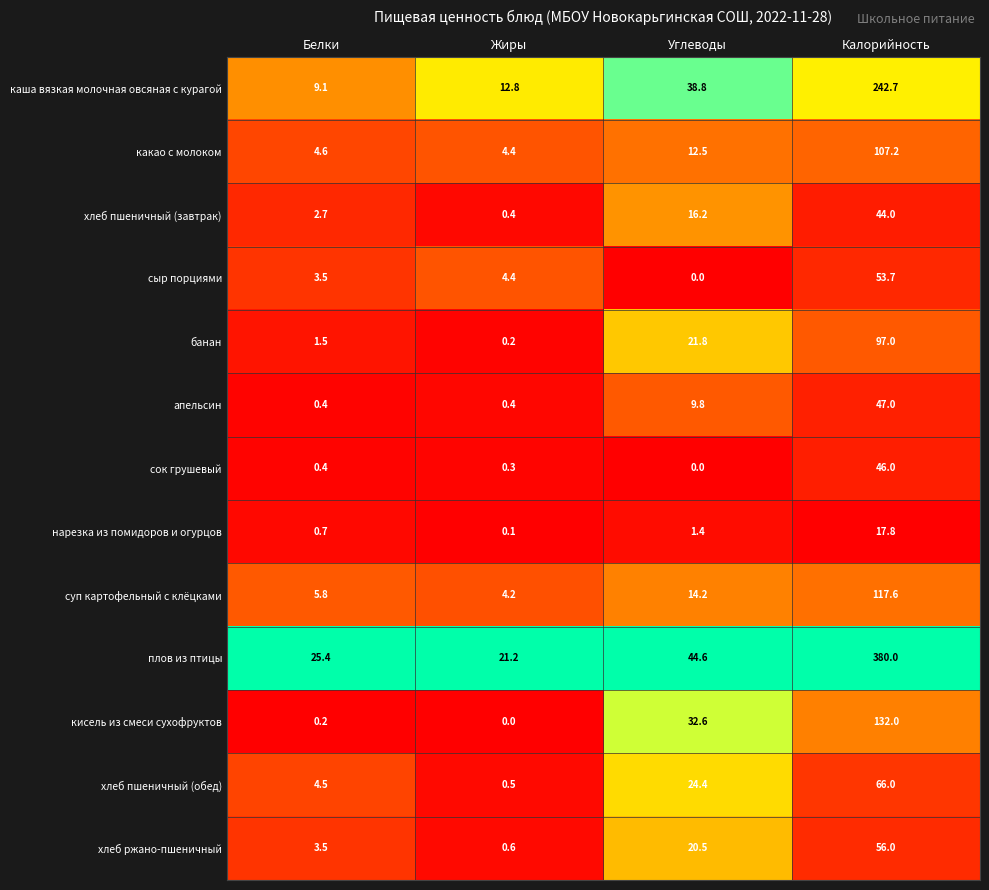

What is the total value across all series at Калорийность?

1407.0